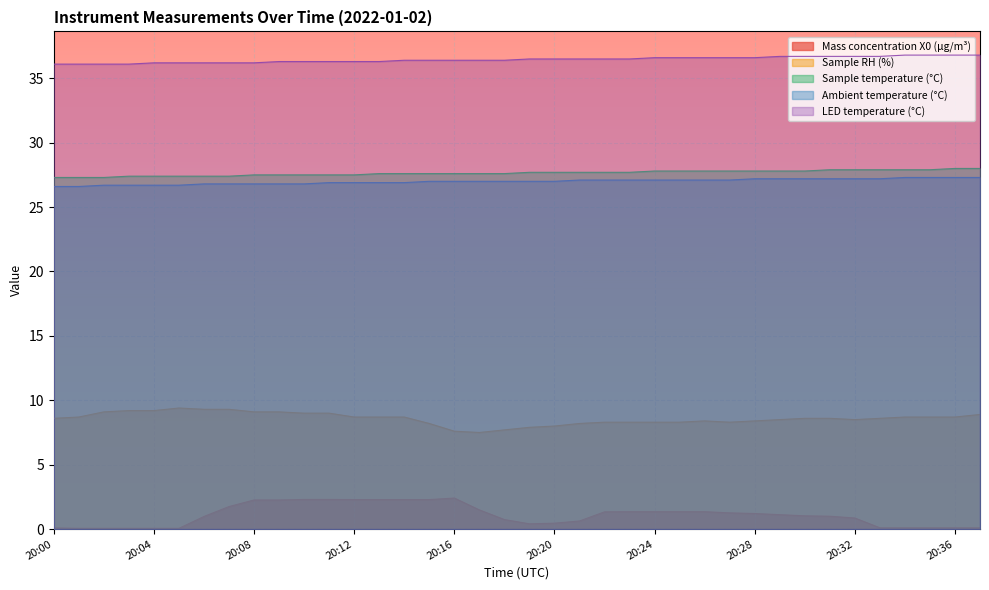

Is it true that Sample temperature (°C) equals 27.4 at 20:05?

True